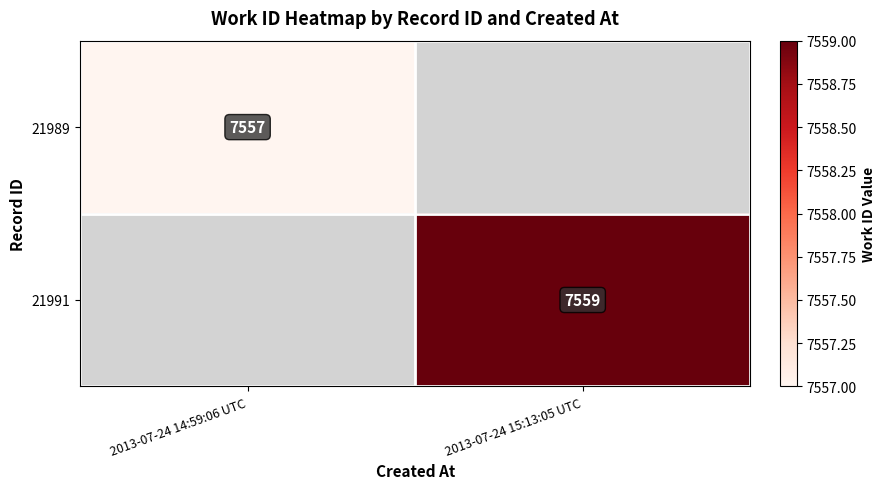

At which category is the sum across all series the highest?

2013-07-24 15:13:05 UTC